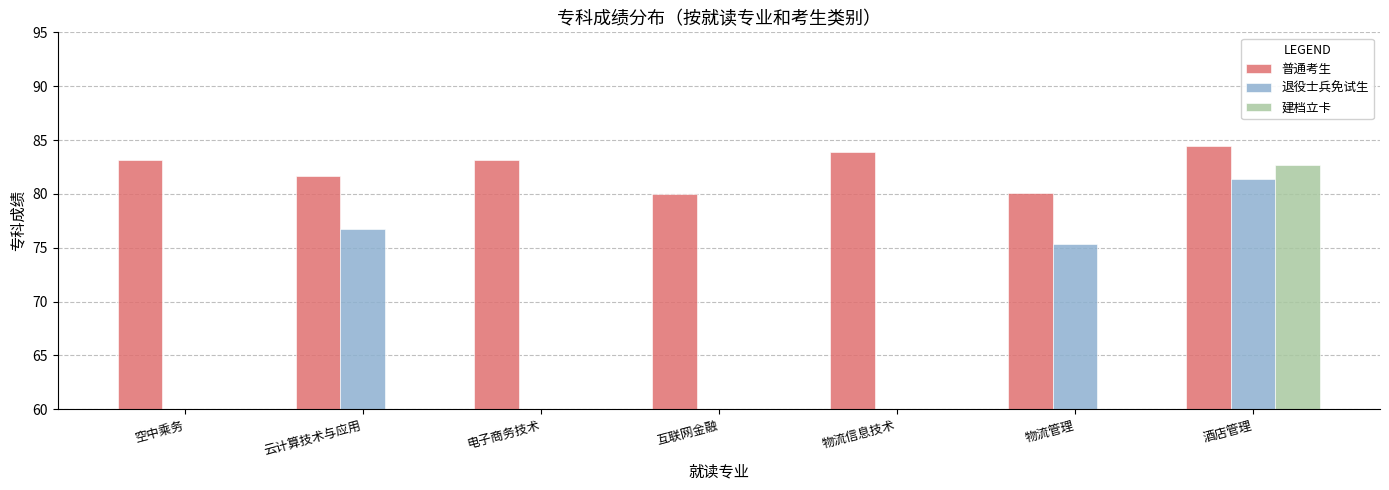

Which series has the largest total across all categories?

普通考生